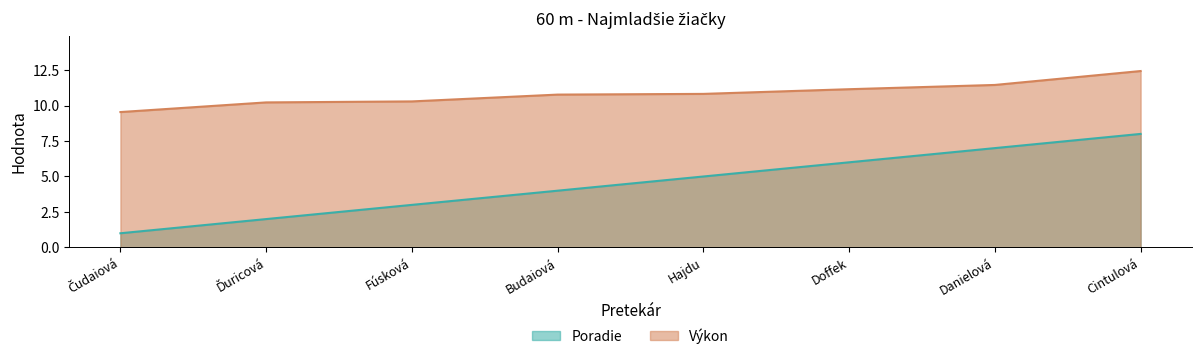

What is the label of the 4th point from the left?

Budaiová